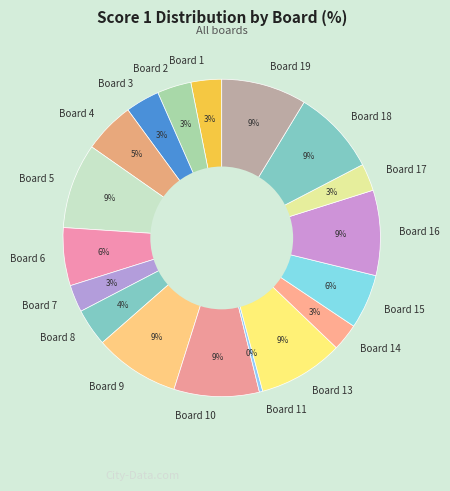

Does Board 9 account for over 50% of the chart?

No